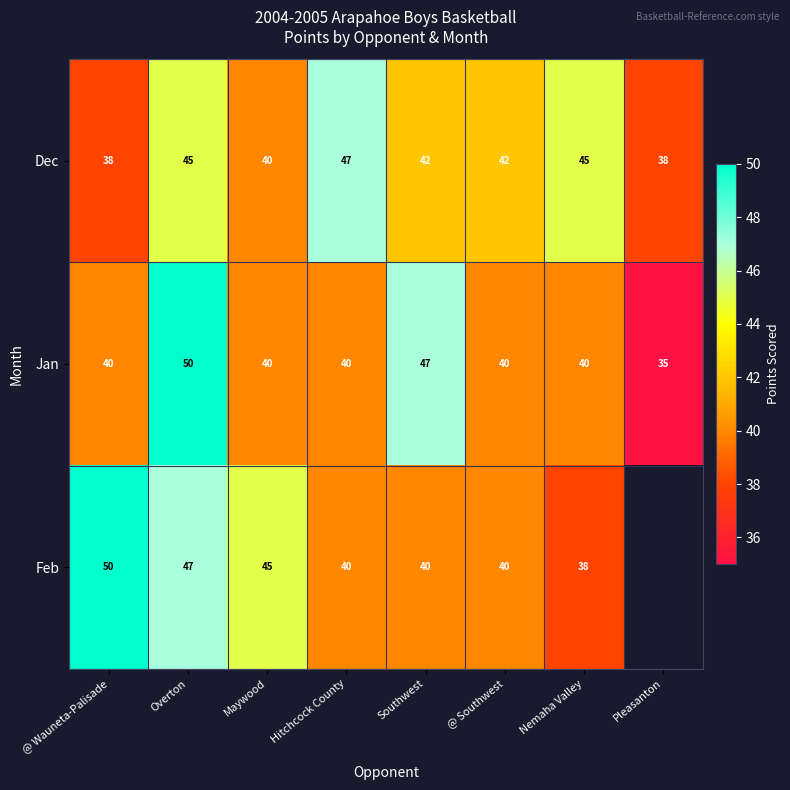

What is the difference between the Feb values at Overton and @ Wauneta-Palisade?

3